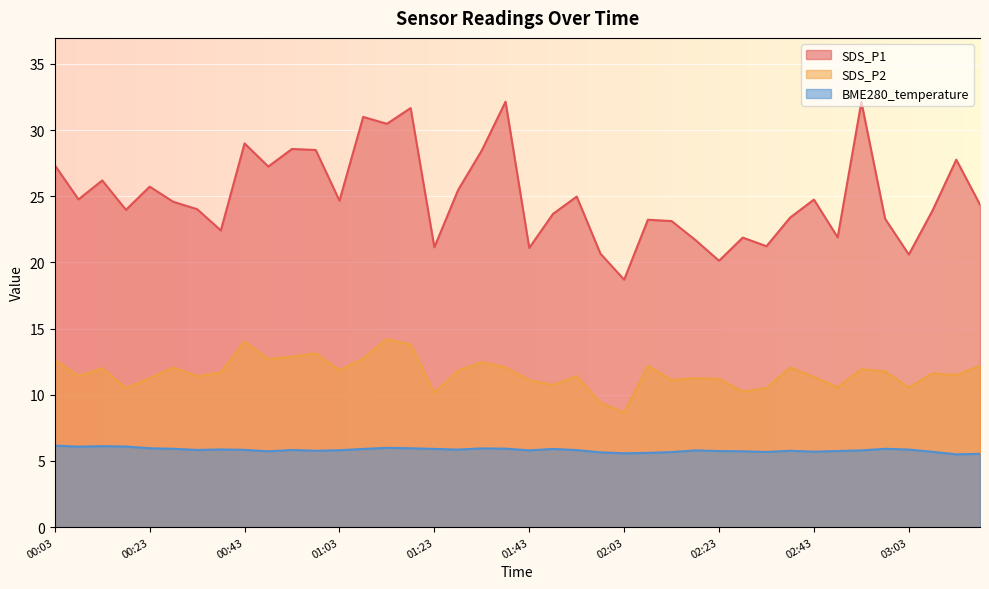

Which has a higher value, 02:08 or 03:03?

02:08